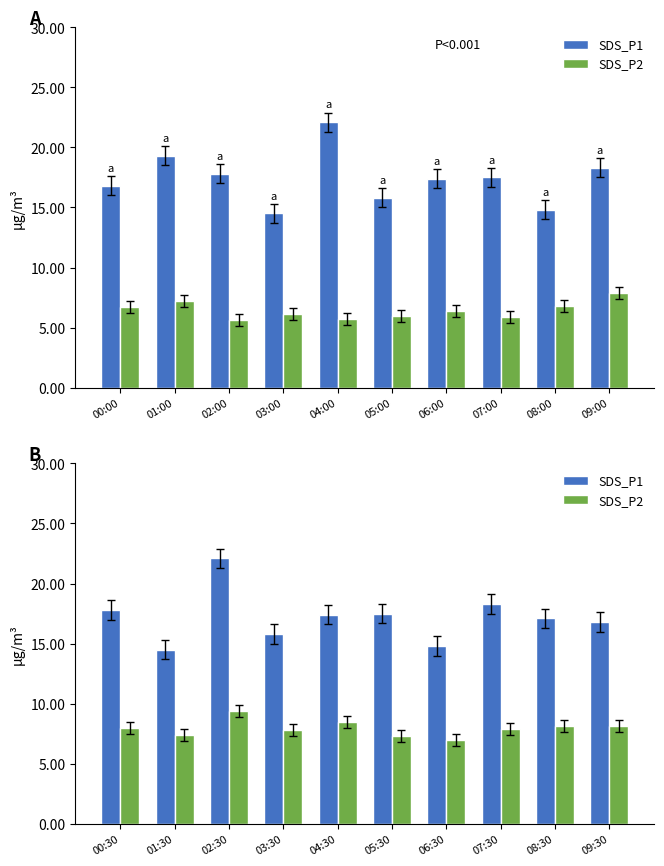

List the series in order of their overall mean, lowest first.

SDS_P2, SDS_P1